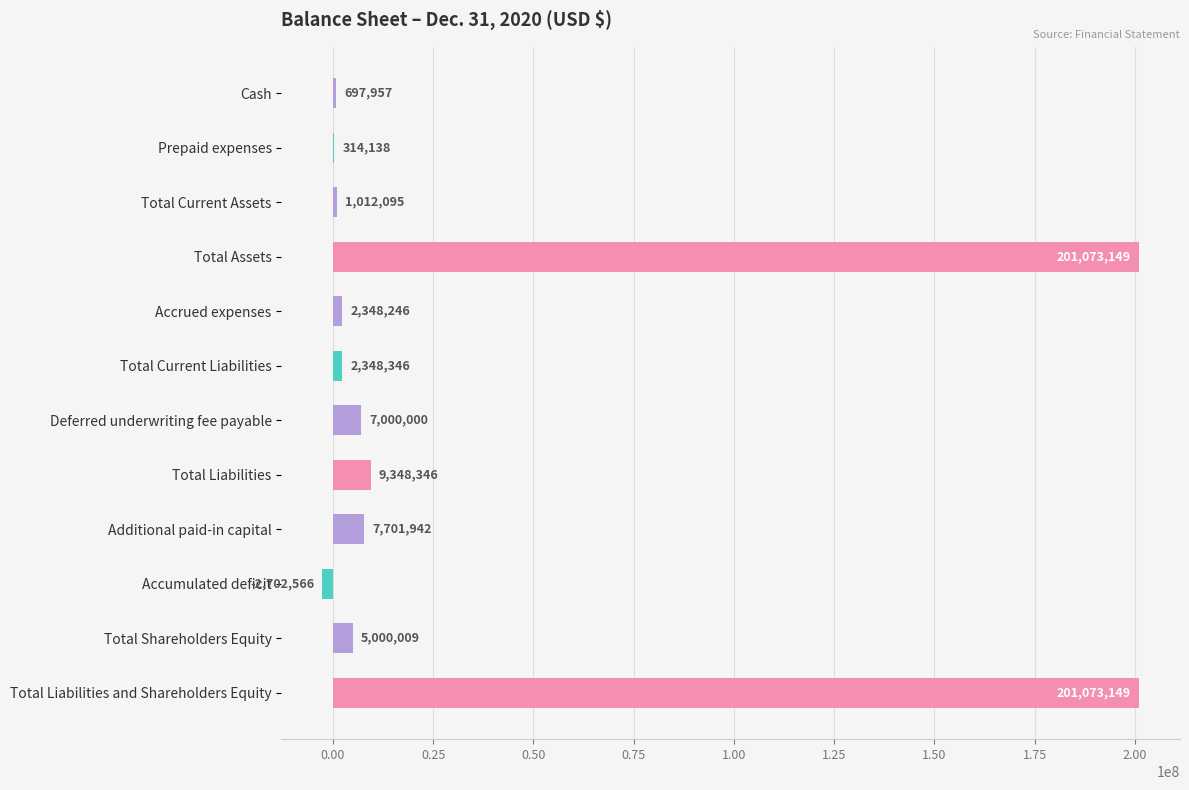

What is the sum of the values at Total Liabilities and Total Liabilities and Shareholders Equity?

210421495